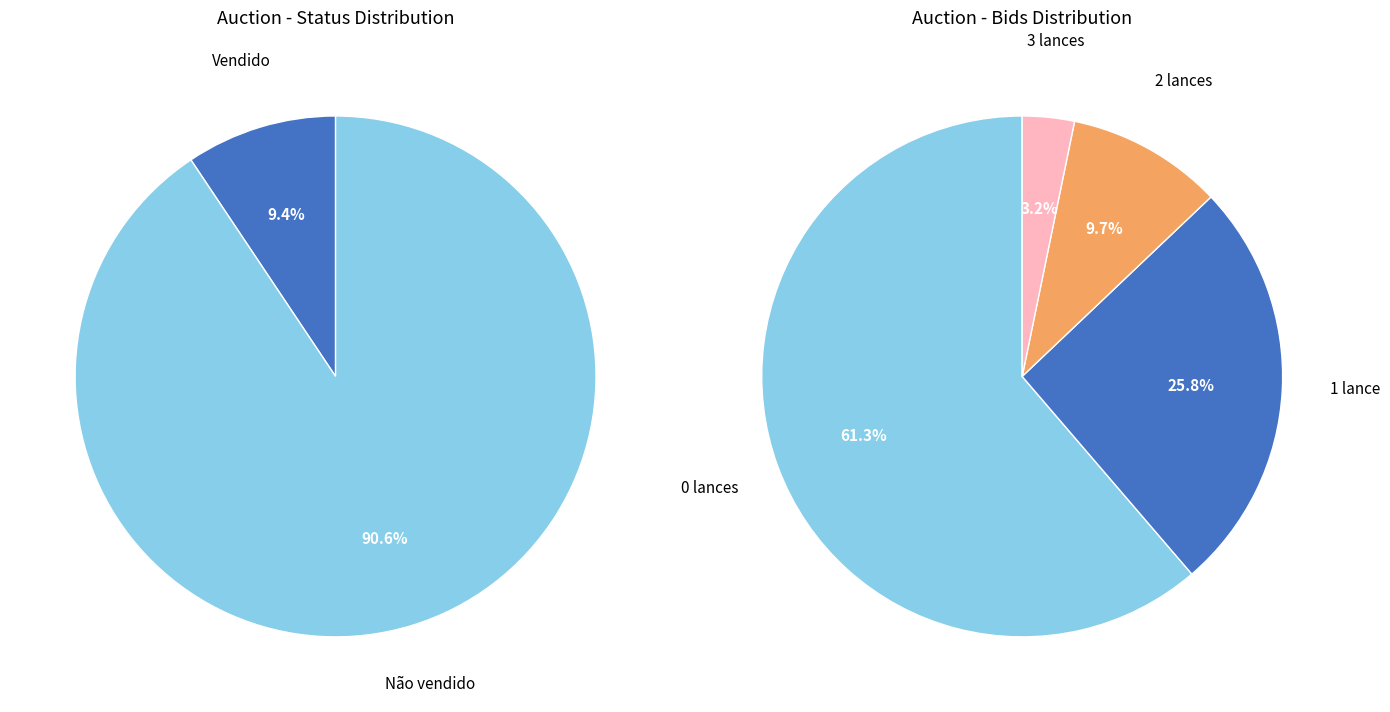

Combined, what portion of the pie is Não vendido and Vendido?

100.0%